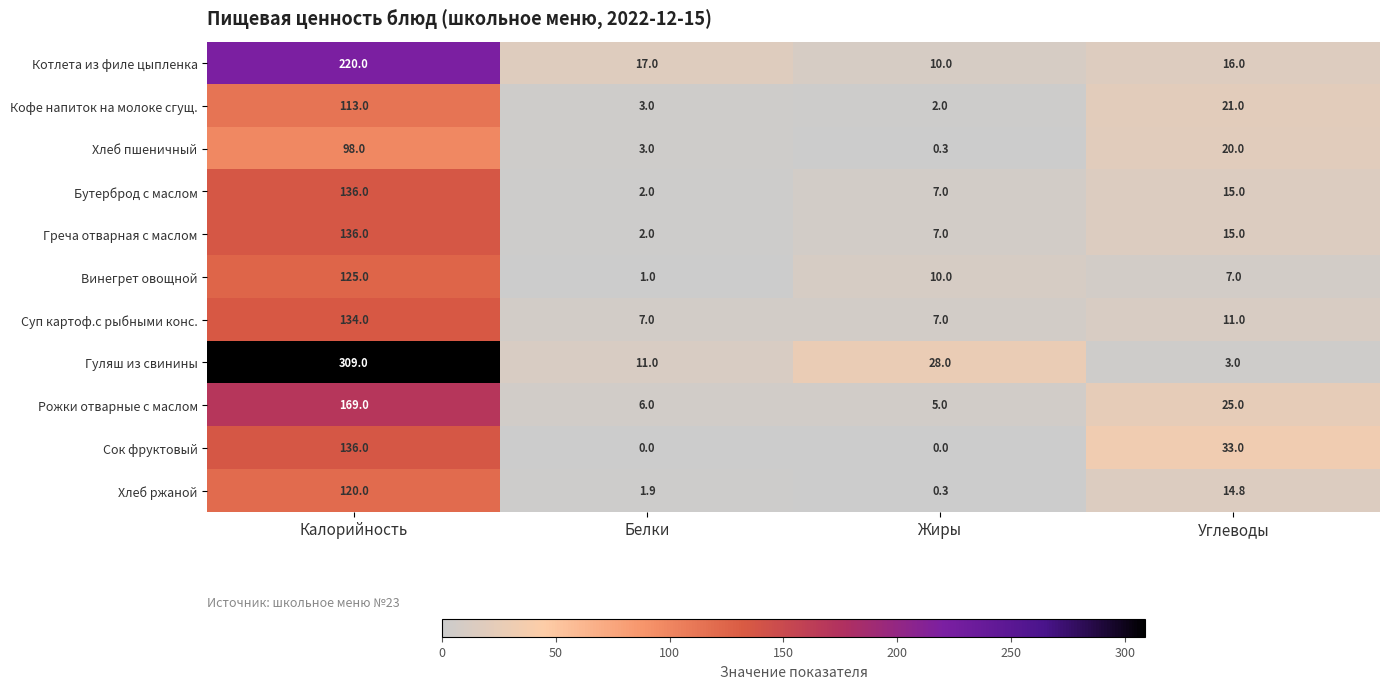

At which category is the sum across all series the highest?

Калорийность